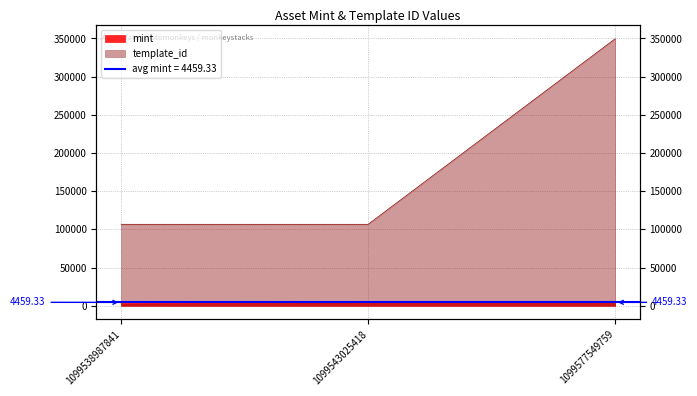

What is the minimum value shown in the chart?

2886